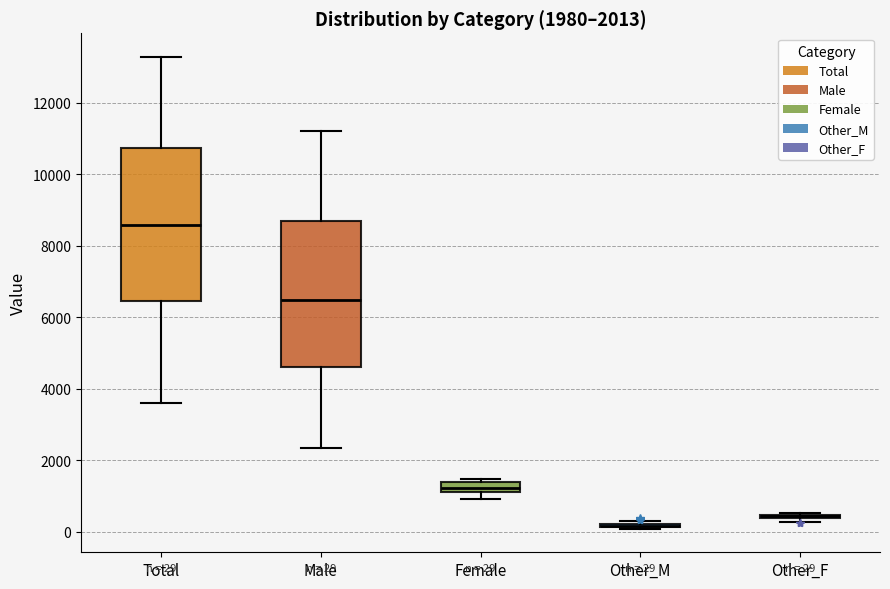

Which box is the tallest, from its lower edge to its upper edge?

Total